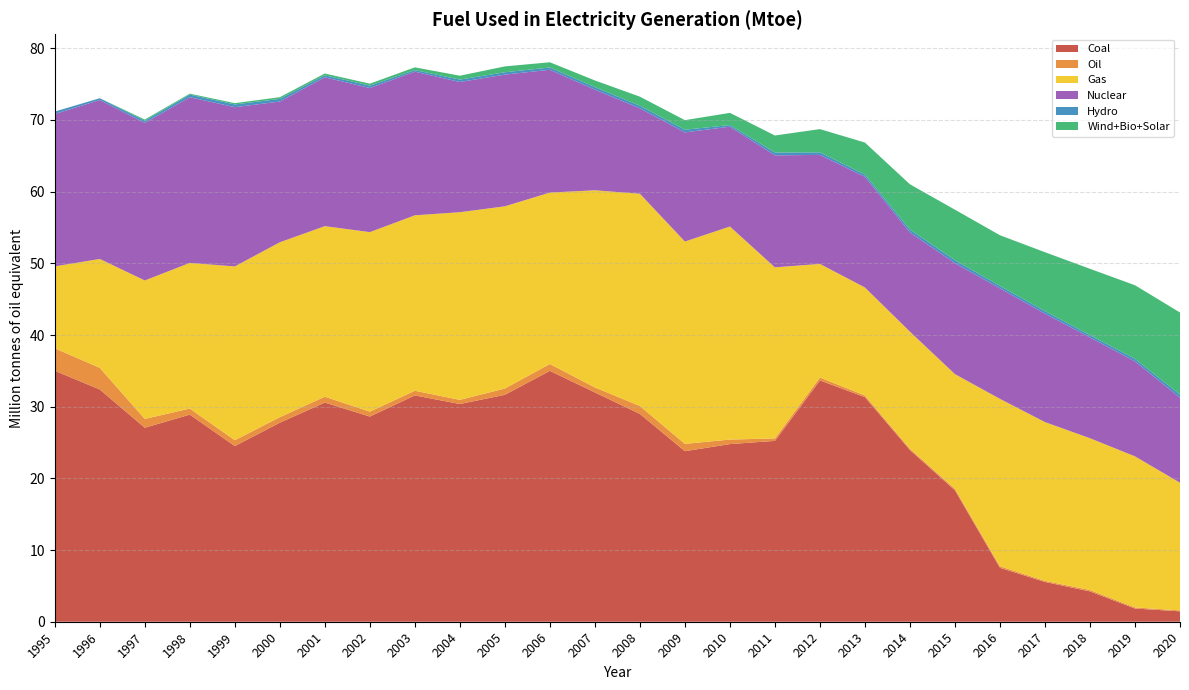

Reading left to right, what are all the values shown in this chart?

Coal: 35.0	32.4	27.1	28.9	24.5	27.8	30.6	28.6	31.6	30.4	31.7	35.0	32.0	29.0	23.8	24.8	25.2	33.7	31.3	24.0	18.3	7.5	5.5	4.2	1.8	1.5
Oil: 3.1	3.0	1.2	0.8	0.8	0.8	0.8	0.7	0.7	0.6	0.9	1.0	0.7	1.1	1.0	0.6	0.3	0.4	0.2	0.2	0.2	0.2	0.2	0.2	0.2	0.1
Gas: 11.4	15.2	19.3	20.3	24.2	24.4	23.8	25.0	24.5	26.2	25.4	23.9	27.5	29.6	28.2	29.7	23.9	15.8	15.1	16.3	16.0	23.4	22.1	21.2	21.1	17.8
Nuclear: 21.3	22.2	22.0	23.1	22.2	19.6	20.8	20.1	20.0	18.2	18.4	17.1	14.0	11.9	15.2	13.9	15.6	15.2	15.4	13.8	15.5	15.4	15.1	14.1	13.3	11.9
Hydro: 0.3	0.2	0.3	0.4	0.4	0.4	0.3	0.3	0.2	0.3	0.3	0.3	0.4	0.4	0.4	0.2	0.4	0.4	0.3	0.4	0.4	0.3	0.4	0.3	0.4	0.4
Wind+Bio+Solar: 0.0	0.0	0.2	0.1	0.2	0.2	0.3	0.3	0.4	0.5	0.8	0.7	0.9	1.3	1.3	1.7	2.4	3.2	4.5	6.3	7.0	7.1	8.2	9.2	10.3	11.5